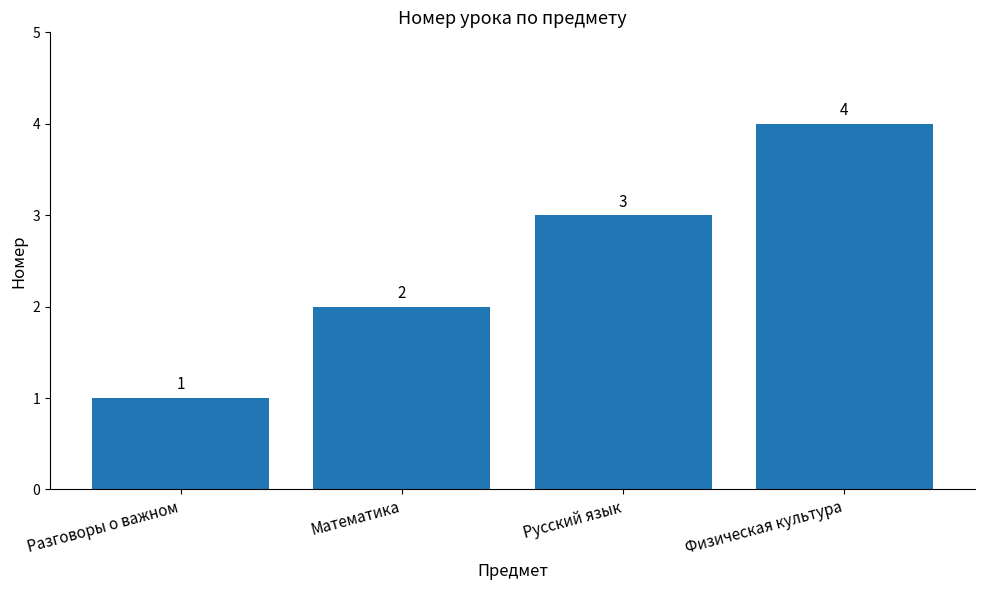

Approximately how many times larger is the value at Математика compared to Разговоры о важном?

2.0